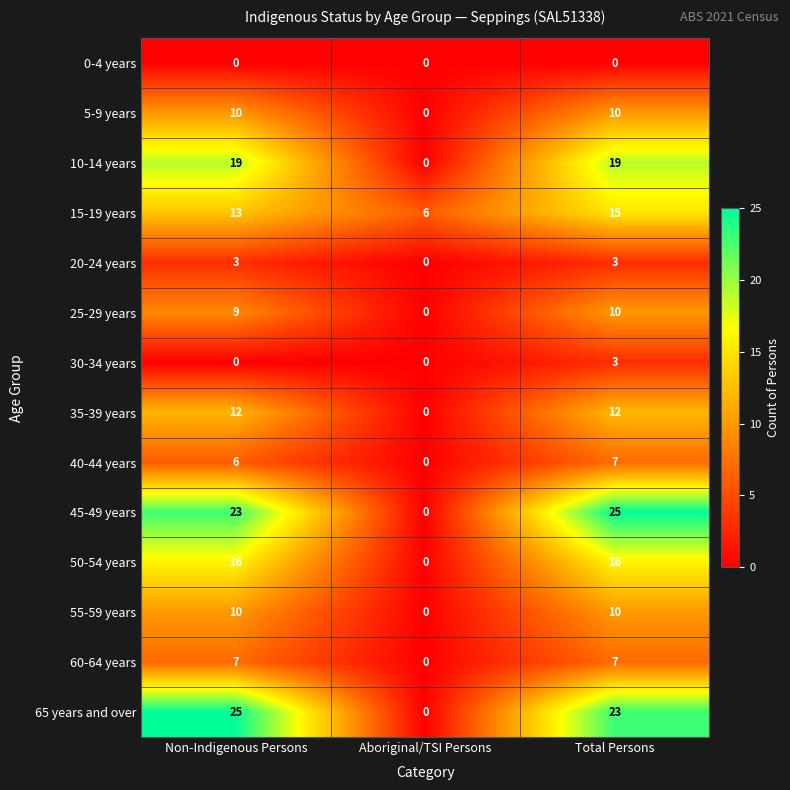

Between Non-Indigenous Persons and Total Persons, which series saw the biggest shift?

30-34 years